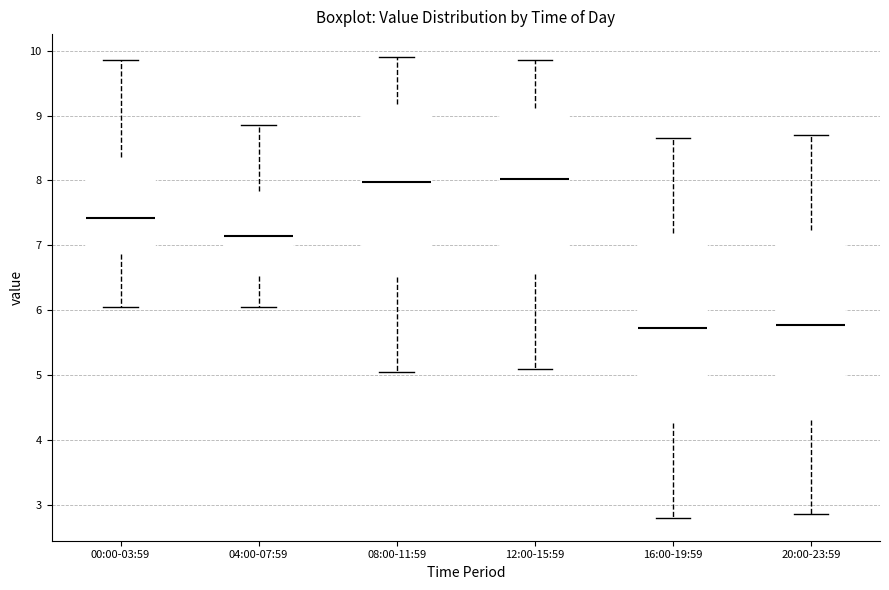

Reading left to right, transcribe this box plot: for each box, give where its median line is, the range the box spans, and where its two whiskers end, as read against the y-axis. The values are not printed on the chart, so give them approximately, as read against the axis.

00:00-03:59: median 7.4, box 6.9 to 8.4, whiskers 6.1 to 9.9
04:00-07:59: median 7.2, box 6.5 to 7.8, whiskers 6.1 to 8.9
08:00-11:59: median 8.0, box 6.5 to 9.2, whiskers 5.1 to 9.9
12:00-15:59: median 8.0, box 6.6 to 9.1, whiskers 5.1 to 9.9
16:00-19:59: median 5.7, box 4.3 to 7.2, whiskers 2.8 to 8.7
20:00-23:59: median 5.8, box 4.3 to 7.2, whiskers 2.9 to 8.7